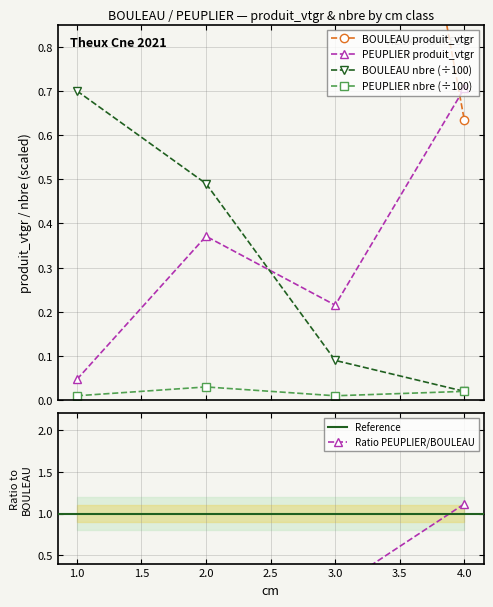

True or false: PEUPLIER has more than 0 points higher than both neighbors.

True